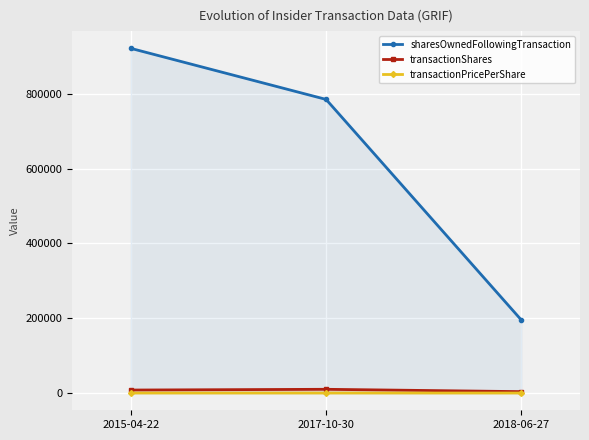

Which series changed the most between 2017-10-30 and 2018-06-27?

sharesOwnedFollowingTransaction